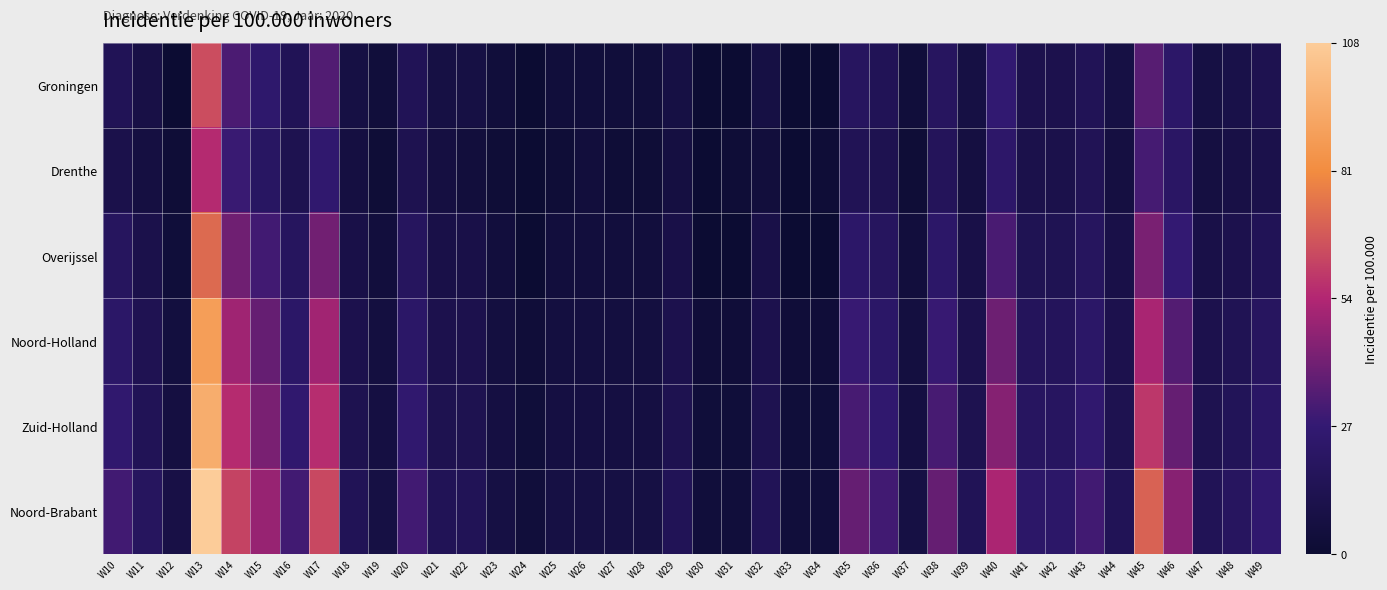

Which has a higher value, W19 or W31?

W19